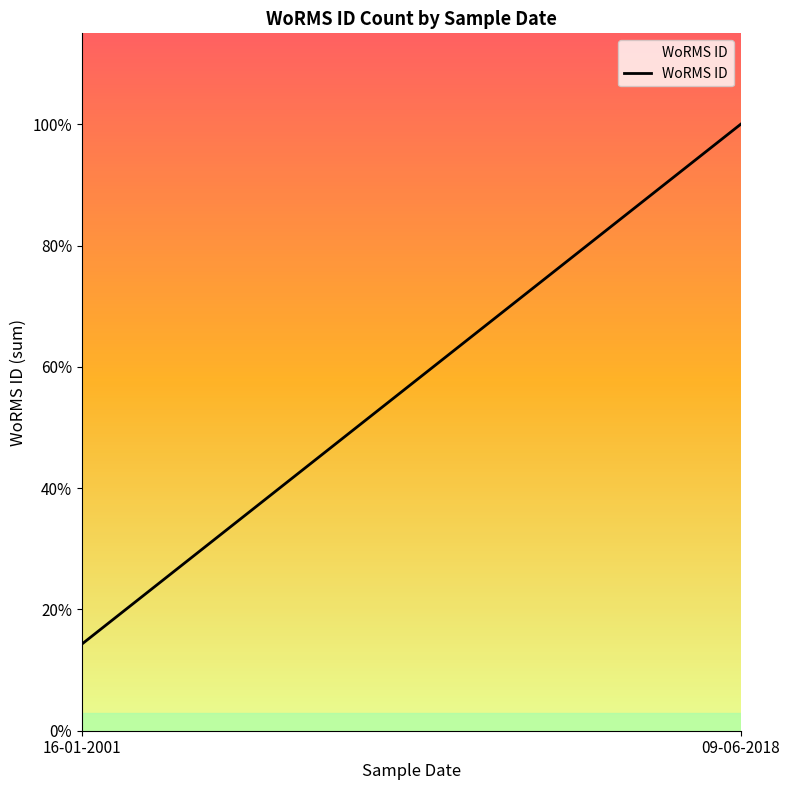

What is the label of the 1st point from the left?

16-01-2001